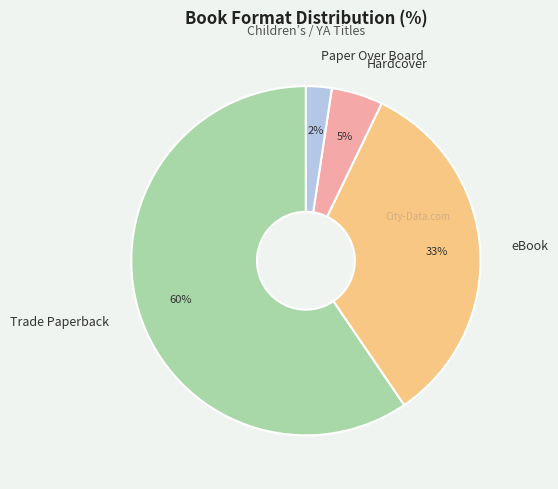

Rank the categories by value from highest to lowest.

Trade Paperback, eBook, Hardcover, Paper Over Board